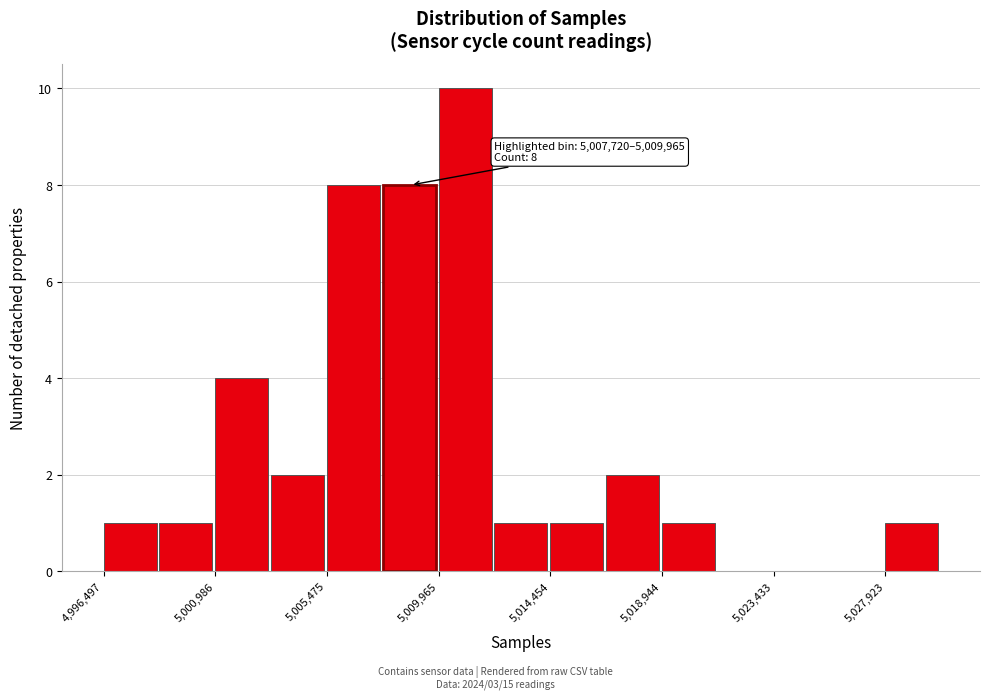

Which range on the x-axis has the tallest bar?

5010000 to 5012000